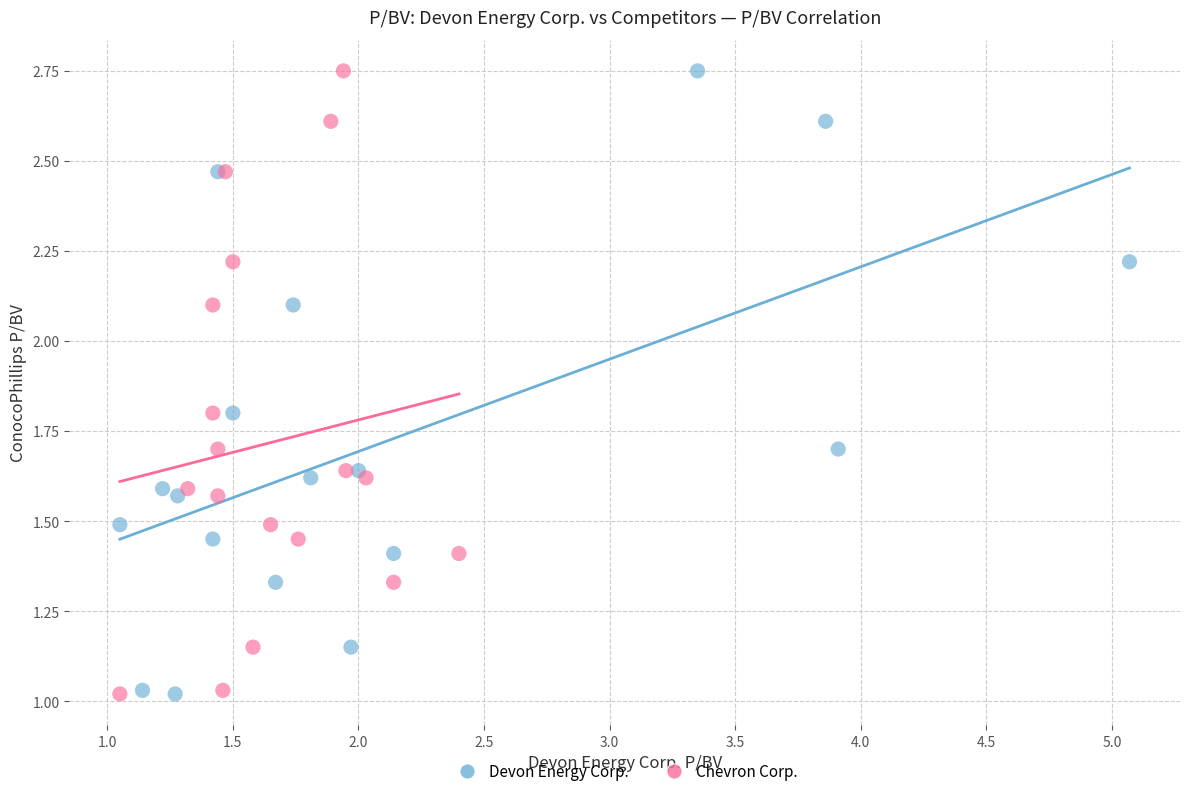

What are all the series names shown in the legend?

Devon Energy Corp., Chevron Corp.